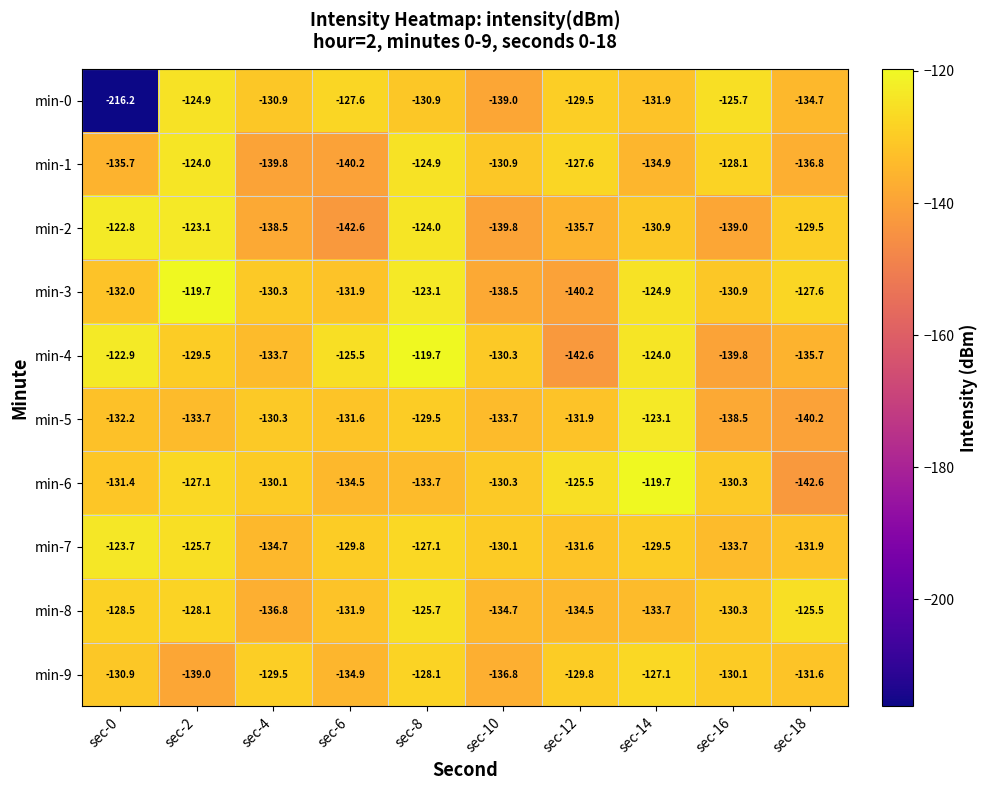

What is the spread (max minus min) of values at sec-0?

93.4